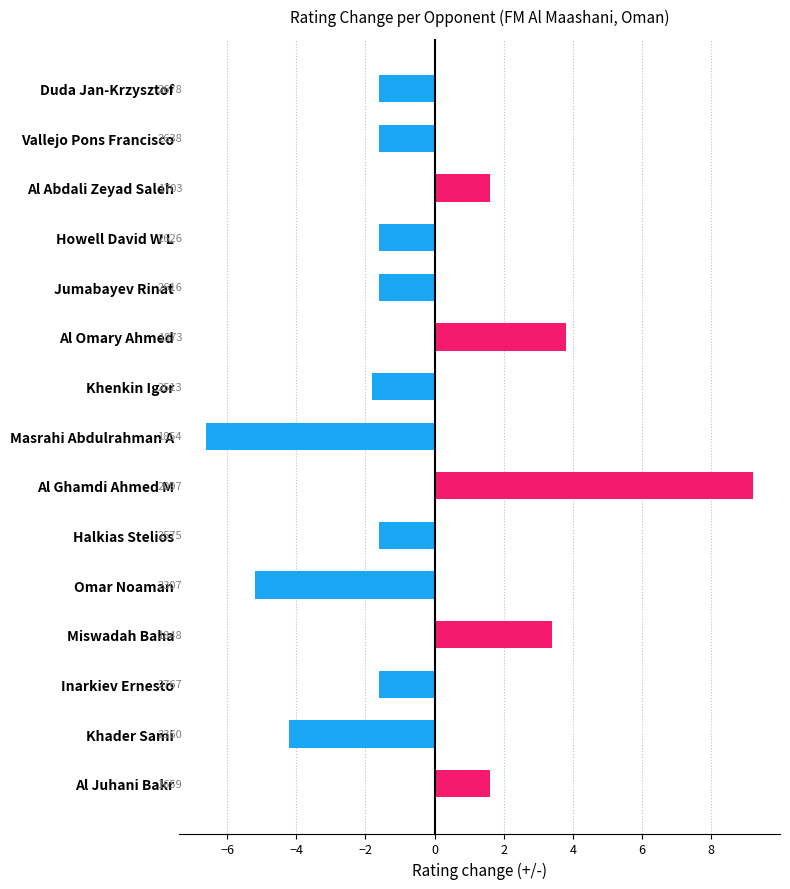

Reading bottom to top, transcribe all the data shown in this chart.

1.6	-4.2	-1.6	3.4	-5.2	-1.6	9.2	-6.6	-1.8	3.8	-1.6	-1.6	1.6	-1.6	-1.6